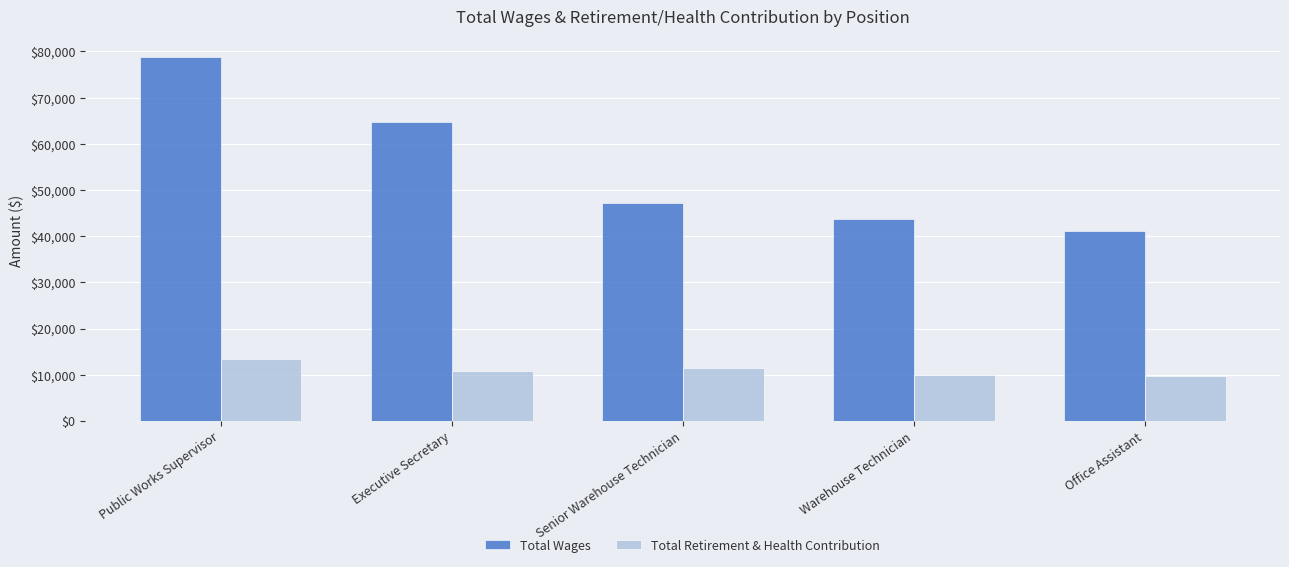

What is the difference between the maximum and minimum values in the Total Wages series?

37715